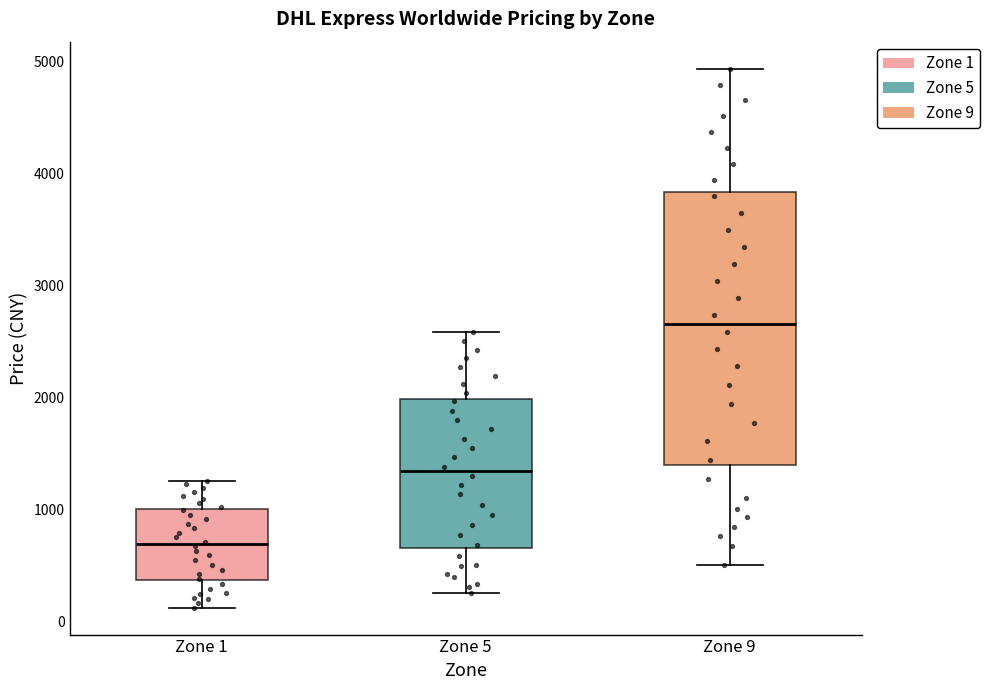

Reading left to right, transcribe this box plot: for each box, give where its median line is, the range the box spans, and where its two whiskers end, as read against the y-axis. The values are not printed on the chart, so give them approximately, as read against the axis.

Zone 1: median 700, box 400 to 1000, whiskers 100 to 1300
Zone 5: median 1300, box 700 to 2000, whiskers 300 to 2600
Zone 9: median 2700, box 1400 to 3800, whiskers 500 to 4900